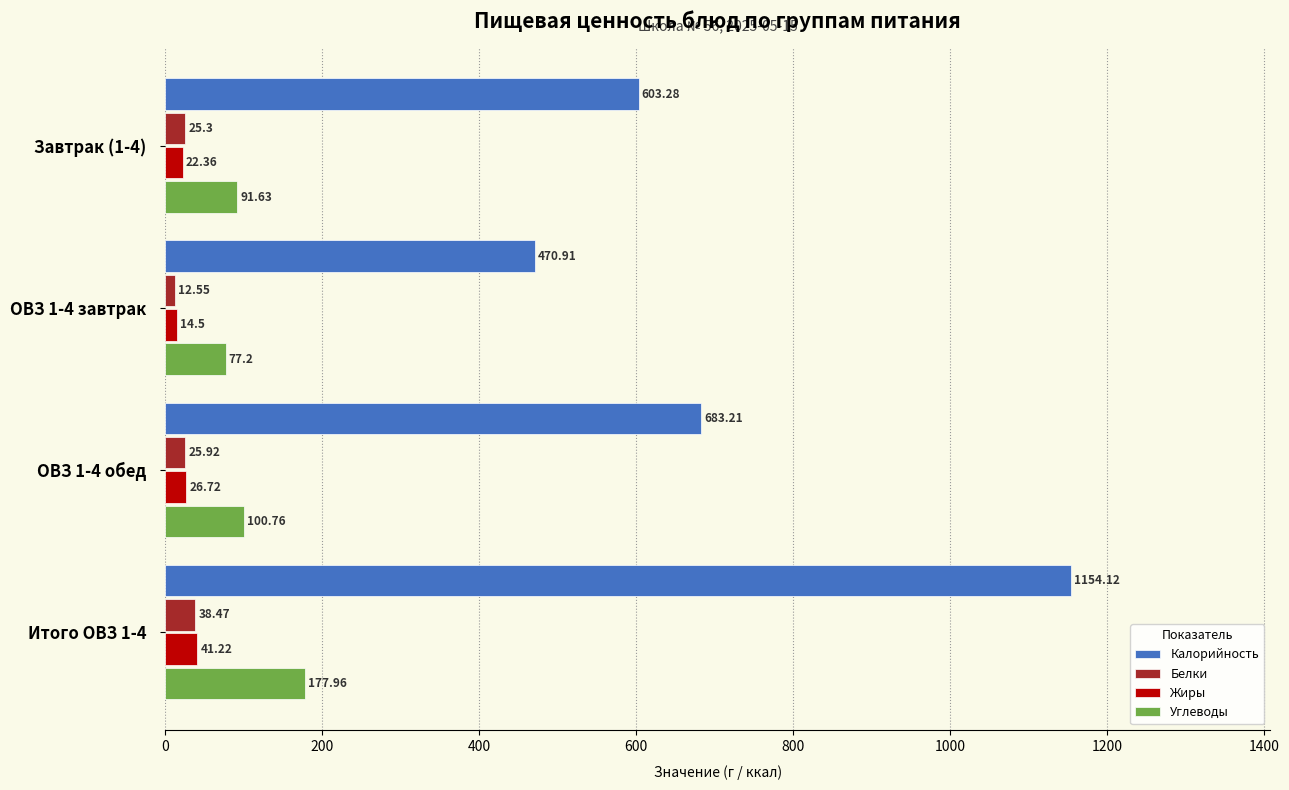

What is the sum of all Жиры values?

104.8